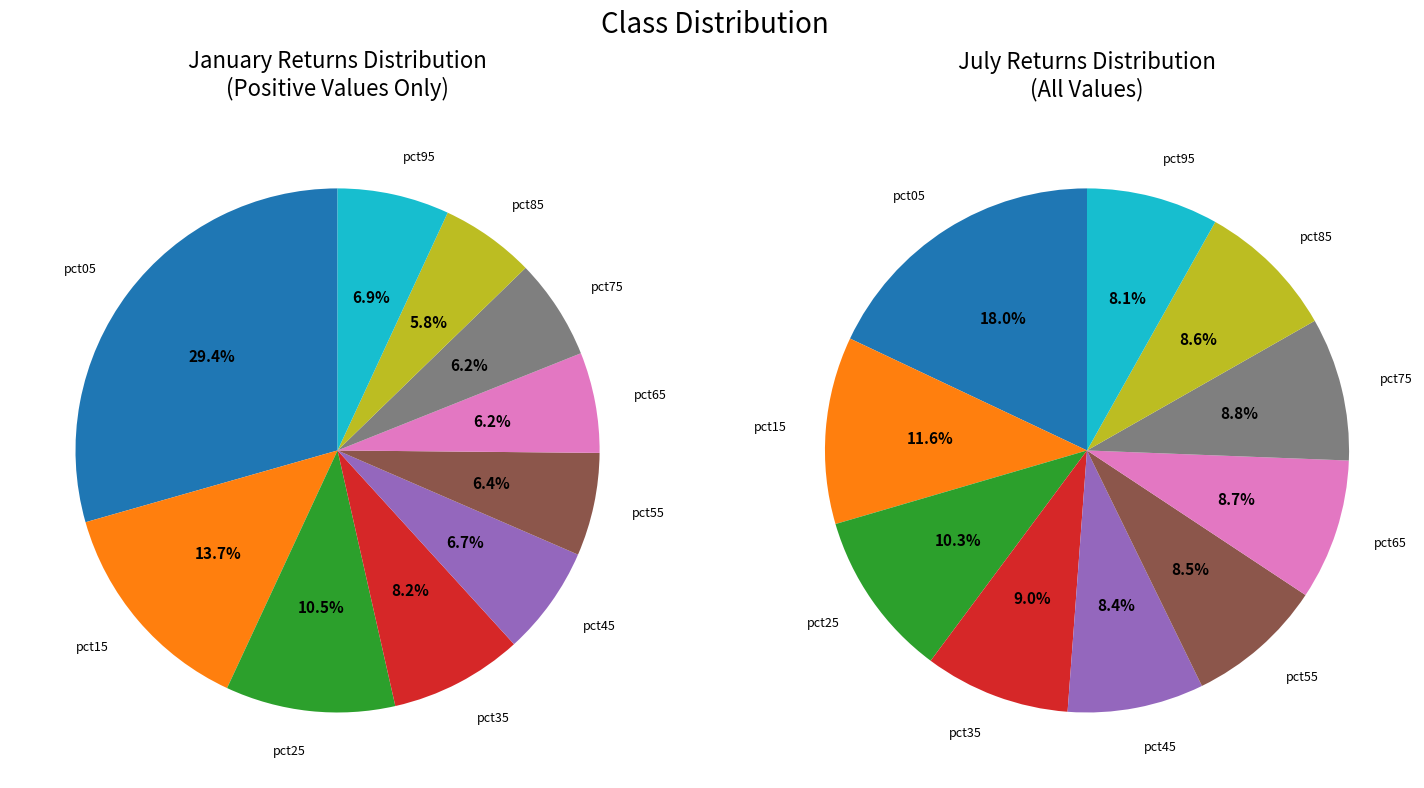

What percentage is the 9 slice, to the nearest percent?

8%